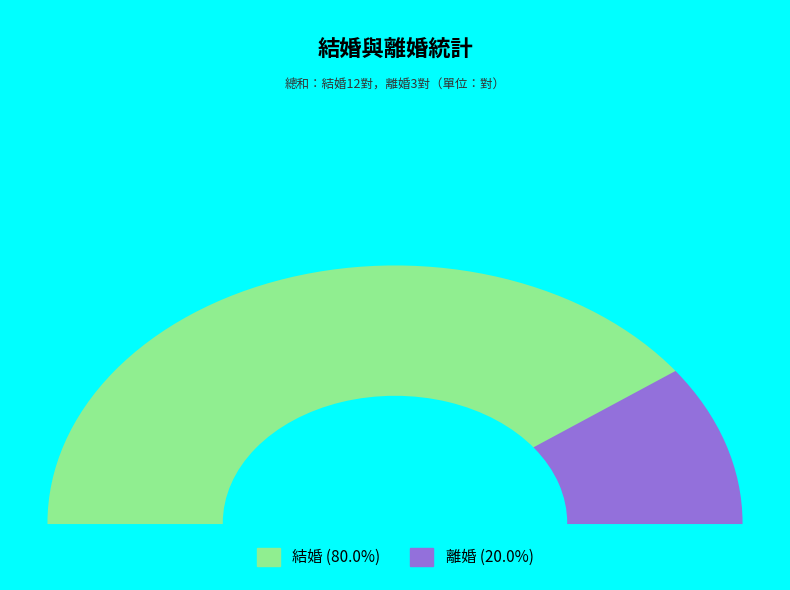

How many slices are in this pie chart?

2